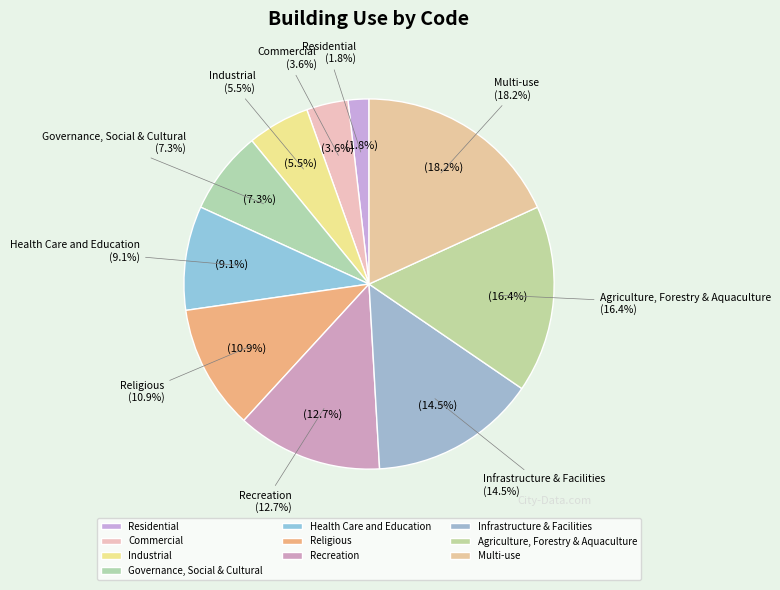

Count the number of slices in the pie.

10